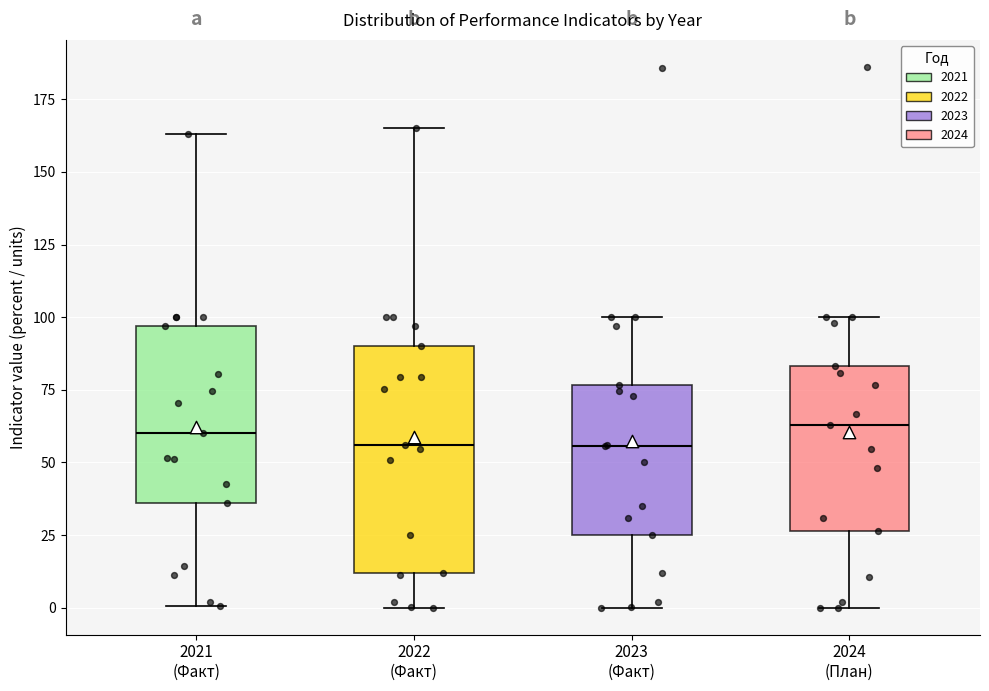

Reading left to right, transcribe this box plot: for each box, give where its median line is, the range the box spans, and where its two whiskers end, as read against the y-axis. The values are not printed on the chart, so give them approximately, as read against the axis.

2021 (Факт): median 60, box 35 to 95, whiskers 0 to 165
2022 (Факт): median 55, box 10 to 90, whiskers 0 to 165
2023 (Факт): median 55, box 25 to 75, whiskers 0 to 100
2024 (План): median 65, box 25 to 85, whiskers 0 to 100